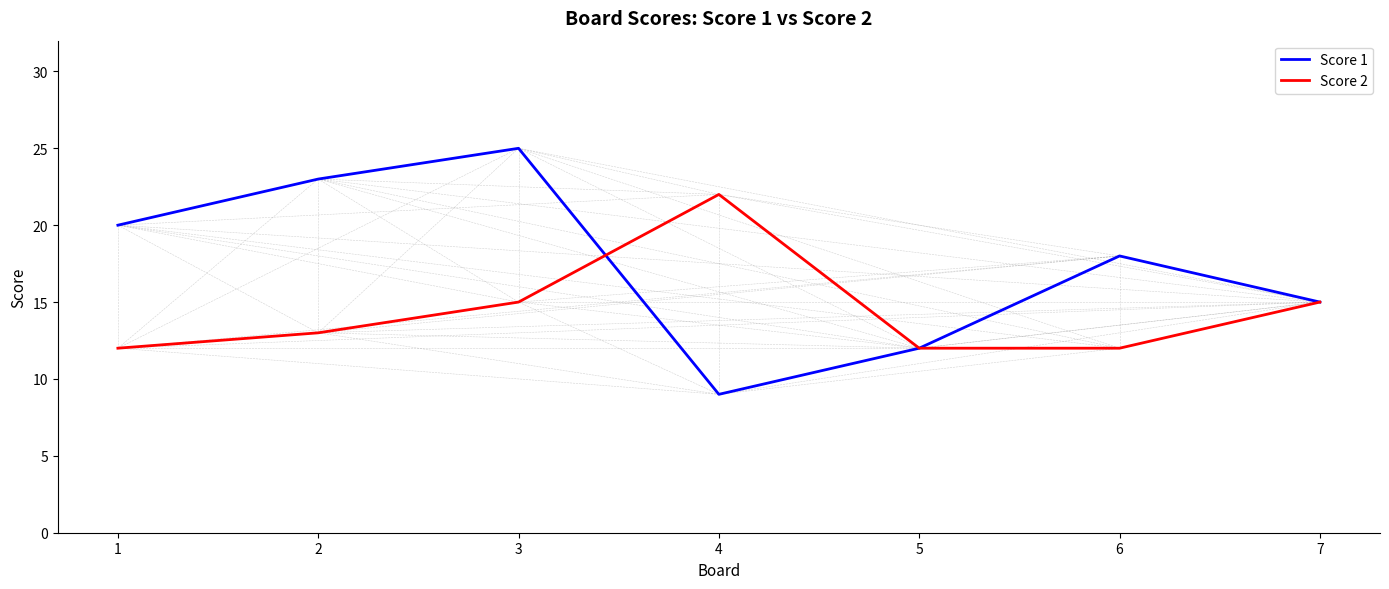

What is the total value across all series at 5?

24